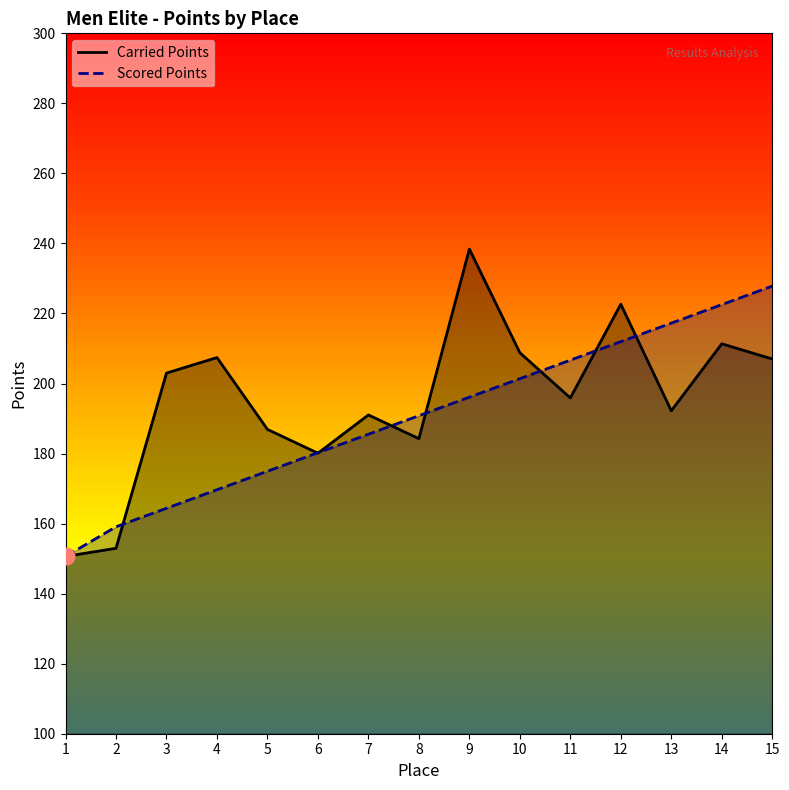

Between 7 and 3, which is larger?

3